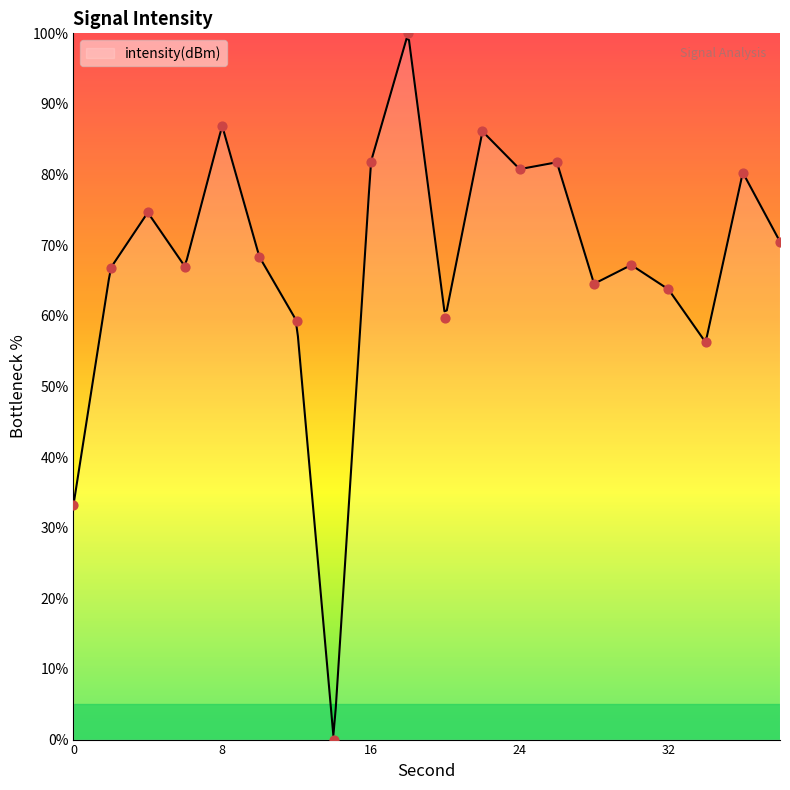

Which has a higher value, 28 or 8?

8